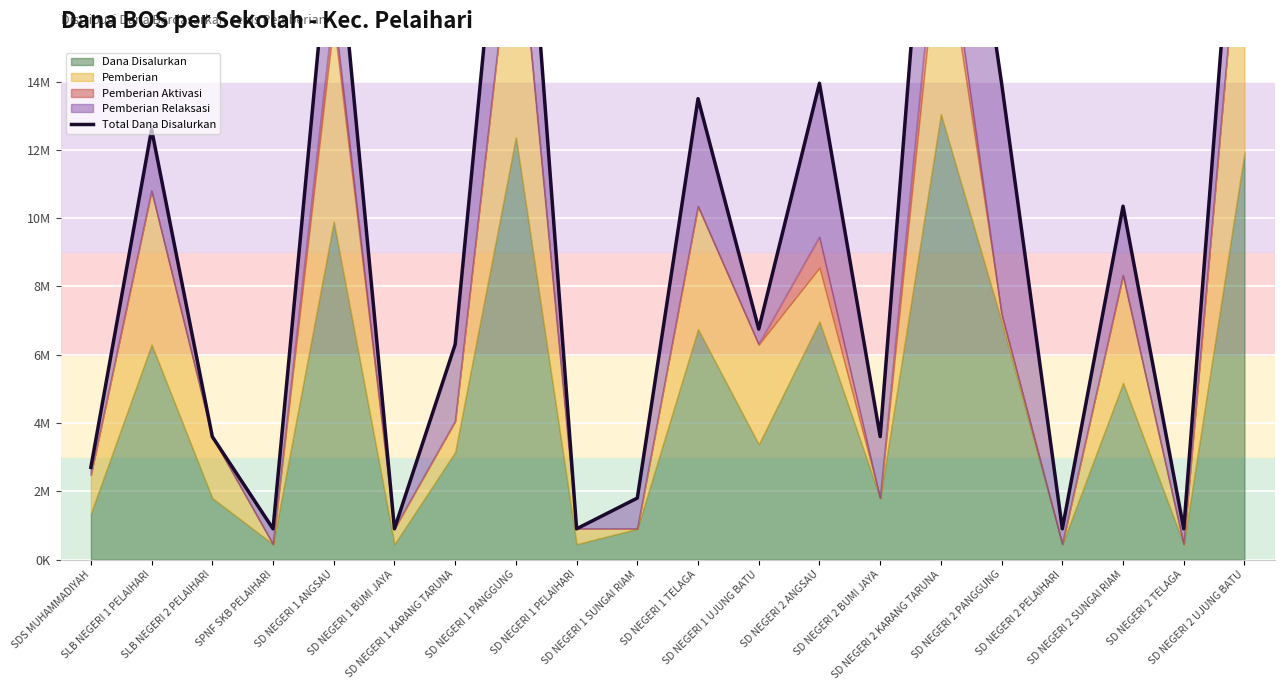

Which label corresponds to the largest value in the chart?

SD NEGERI 2 KARANG TARUNA